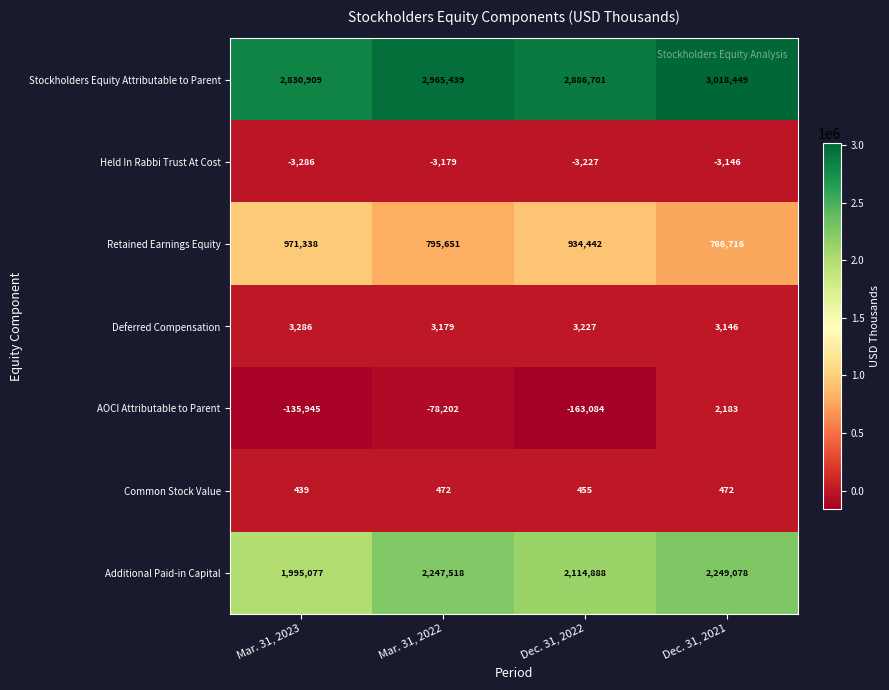

Reading right to left, list all the values displayed in this chart.

Stockholders Equity Attributable to Parent: Dec. 31, 2021=3018449	Dec. 31, 2022=2886701	Mar. 31, 2022=2965439	Mar. 31, 2023=2830909
Held In Rabbi Trust At Cost: Dec. 31, 2021=-3146	Dec. 31, 2022=-3227	Mar. 31, 2022=-3179	Mar. 31, 2023=-3286
Retained Earnings Equity: Dec. 31, 2021=766716	Dec. 31, 2022=934442	Mar. 31, 2022=795651	Mar. 31, 2023=971338
Deferred Compensation: Dec. 31, 2021=3146	Dec. 31, 2022=3227	Mar. 31, 2022=3179	Mar. 31, 2023=3286
AOCI Attributable to Parent: Dec. 31, 2021=2183	Dec. 31, 2022=-163084	Mar. 31, 2022=-78202	Mar. 31, 2023=-135945
Common Stock Value: Dec. 31, 2021=472	Dec. 31, 2022=455	Mar. 31, 2022=472	Mar. 31, 2023=439
Additional Paid-in Capital: Dec. 31, 2021=2249078	Dec. 31, 2022=2114888	Mar. 31, 2022=2247518	Mar. 31, 2023=1995077